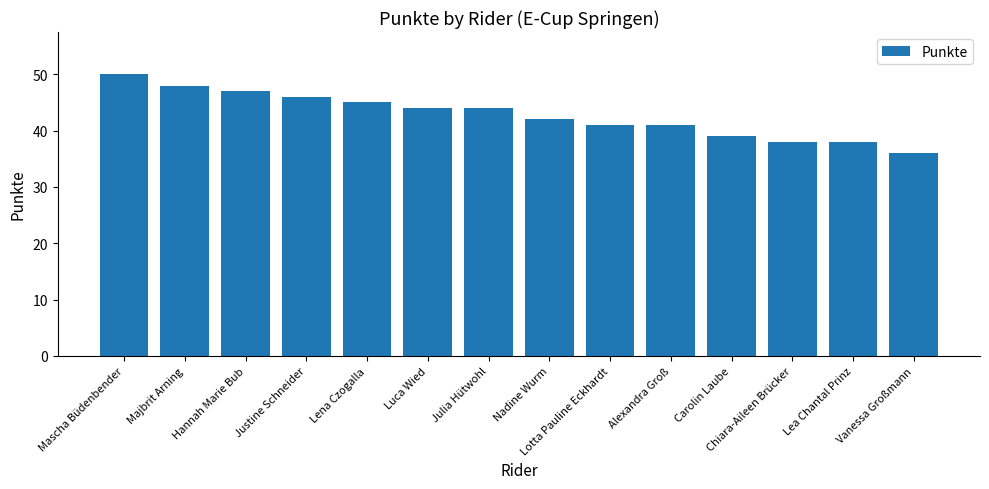

What is the difference between the second highest and second lowest values?

10